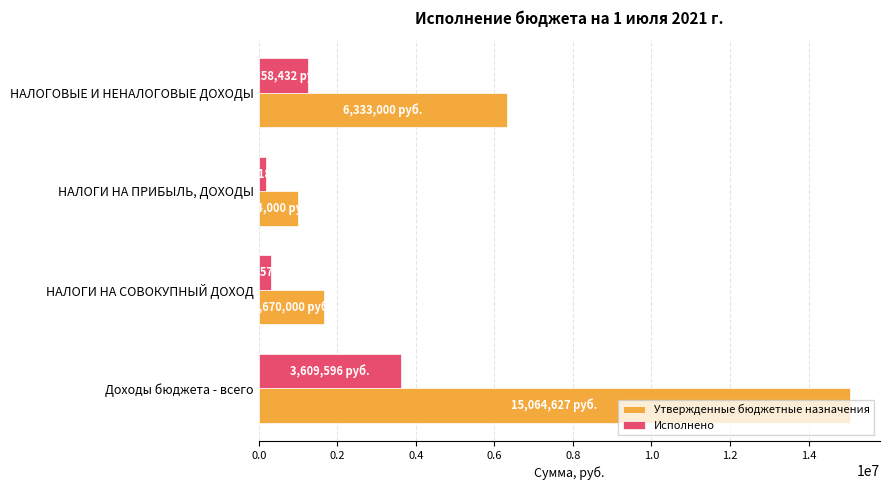

True or false: Исполнено has a value of 526630.8 at НАЛОГОВЫЕ И НЕНАЛОГОВЫЕ ДОХОДЫ.

False